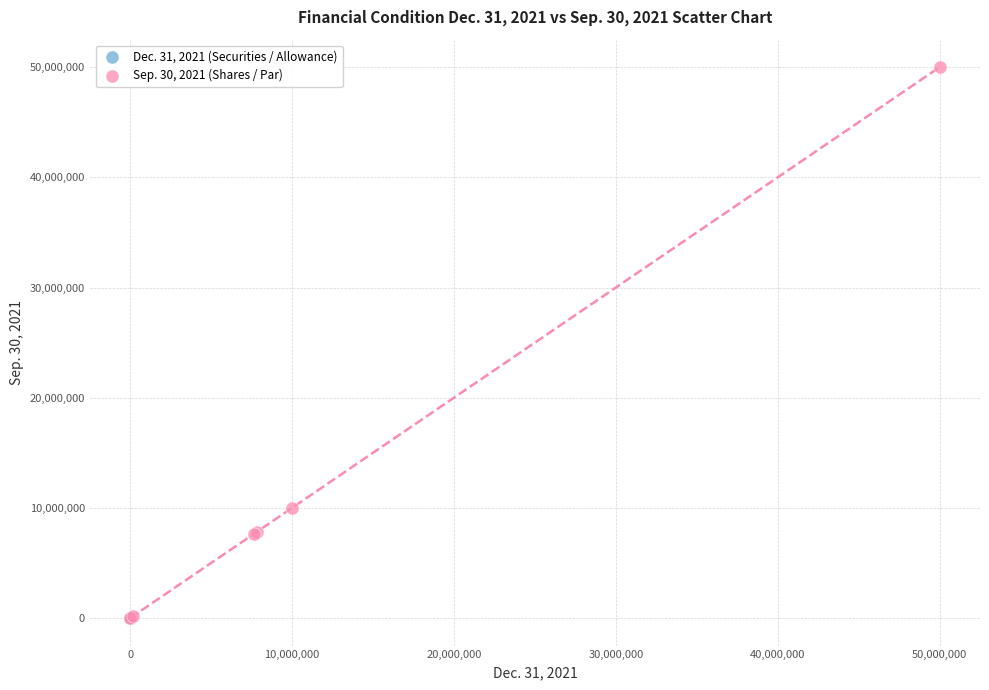

Which series has the widest spread of Y values?

Sep. 30, 2021 (Shares / Par)